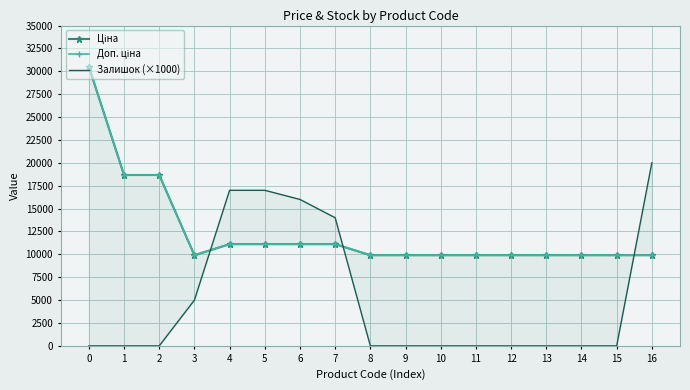

What is the spread (max minus min) of values at 6?

4886.4